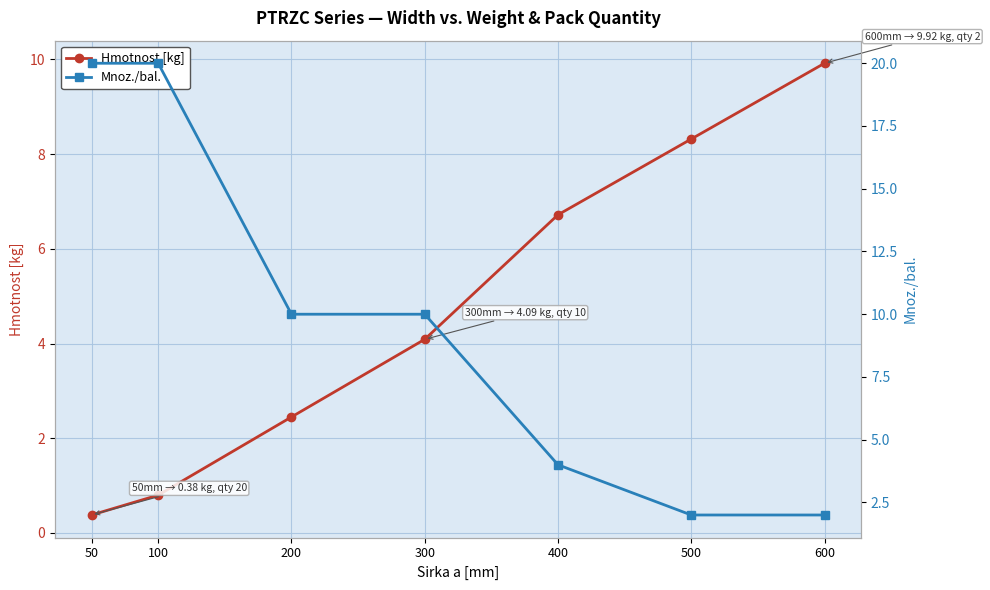

Reading left to right, transcribe all the data shown in this chart.

Hmotnost [kg]: 0.4	0.8	2.5	4.1	6.7	8.3	9.9
Mnoz./bal.: 20.0	20.0	10.0	10.0	4.0	2.0	2.0